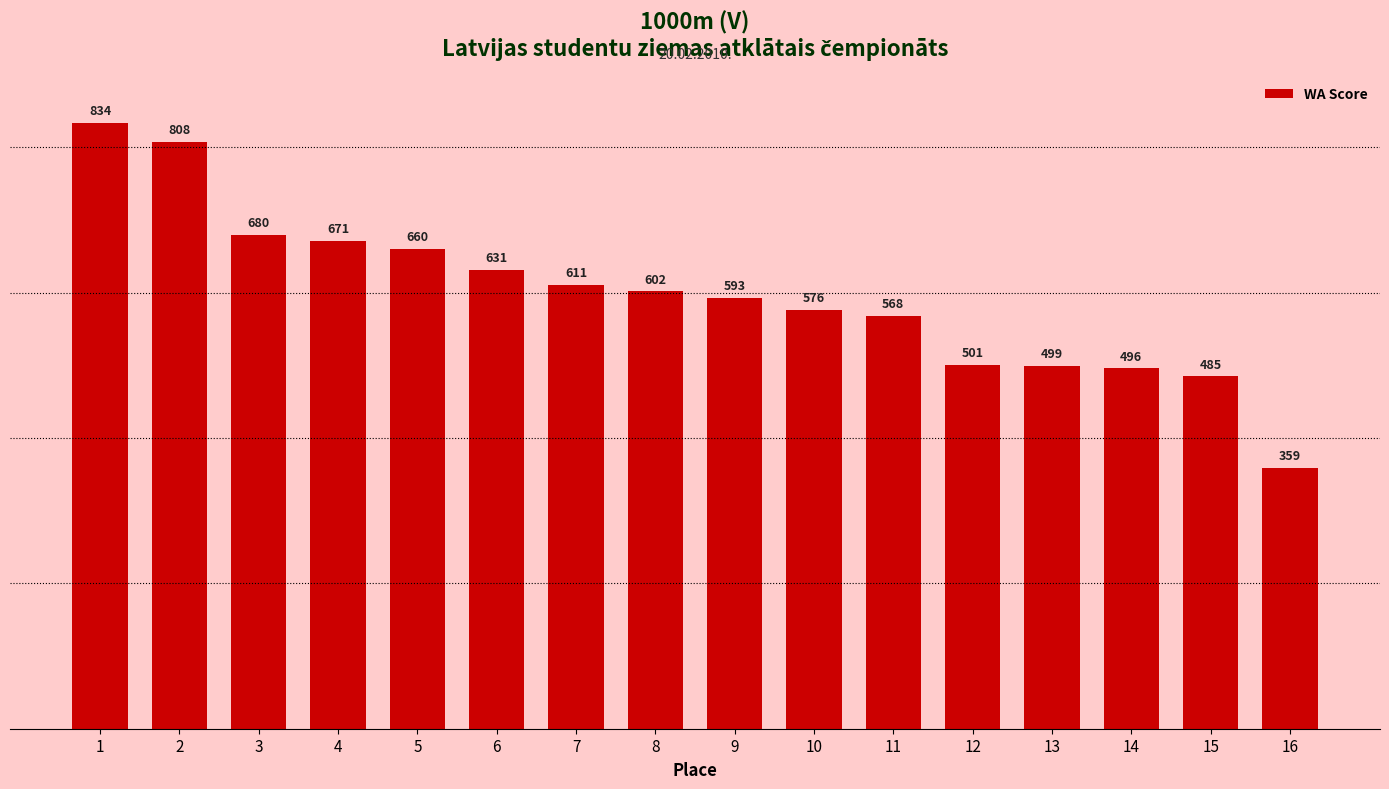

Are the bars horizontal?

No